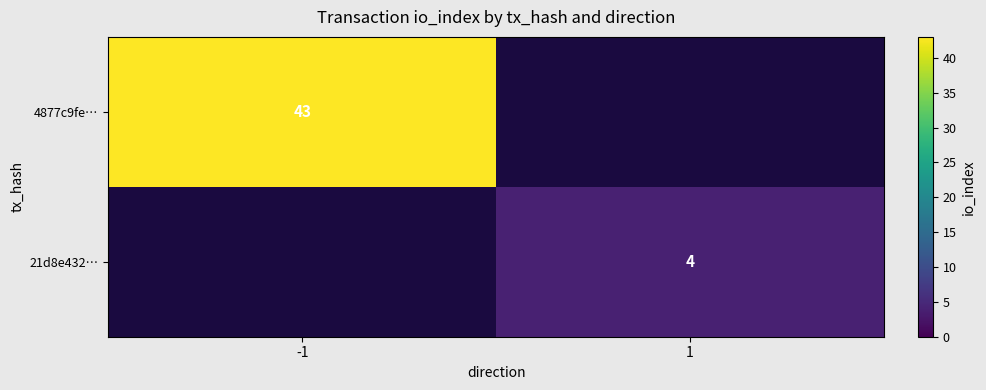

At how many categories does at least one series exceed 22?

1